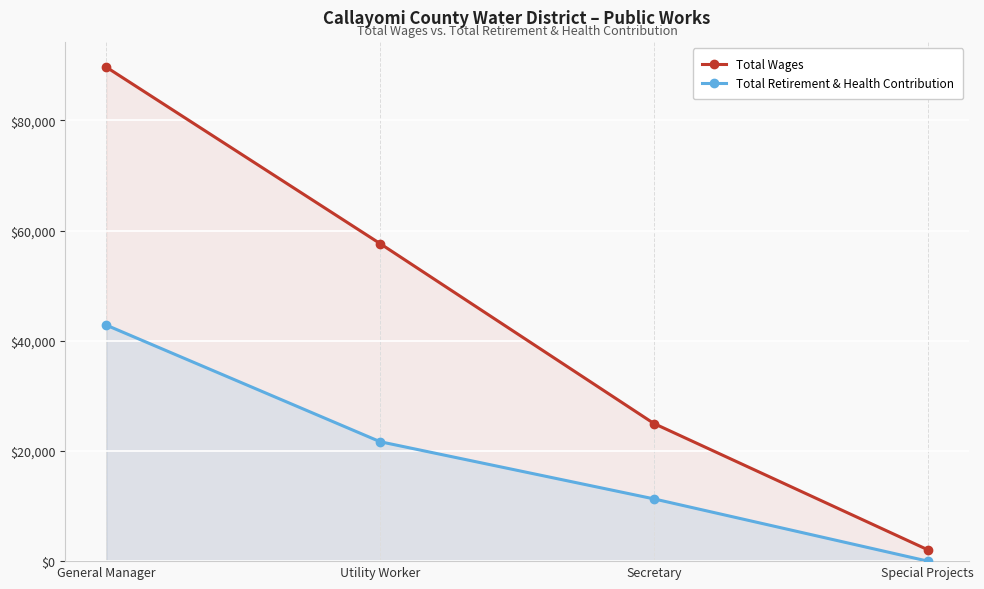

Rank the series at Utility Worker from lowest to highest value.

Total Retirement & Health Contribution, Total Wages